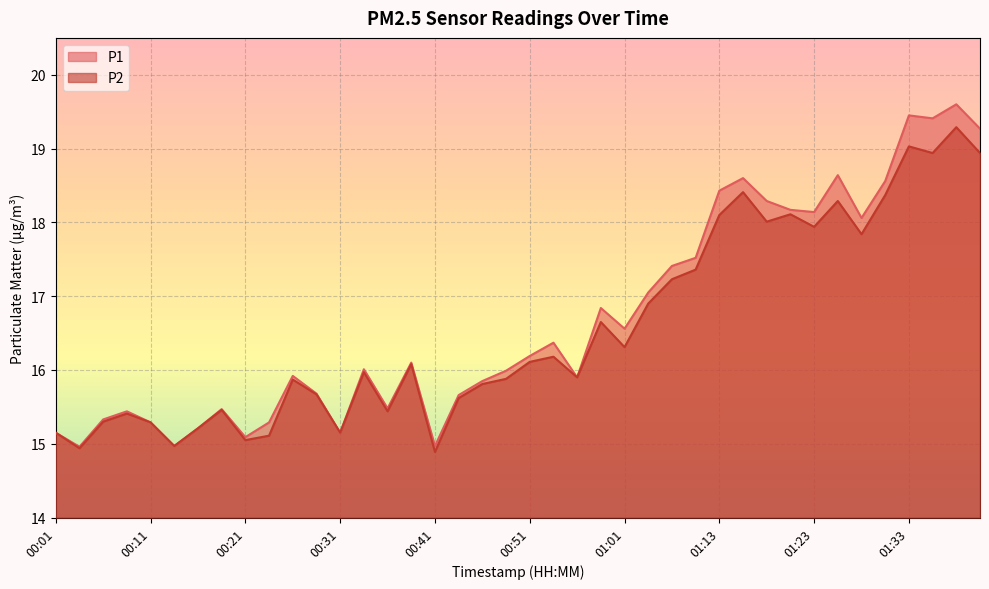

Where is the first local maximum for P1?

00:08